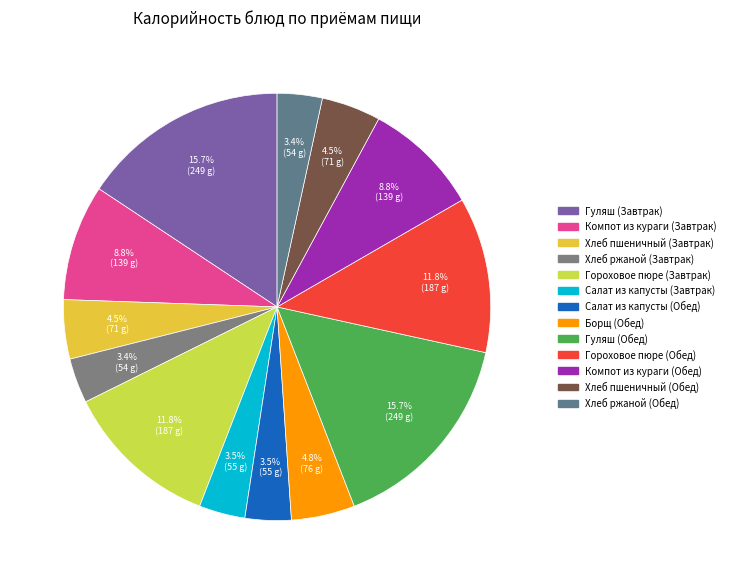

To the nearest percent, what percentage of the pie is Гуляш (Завтрак)?

16%